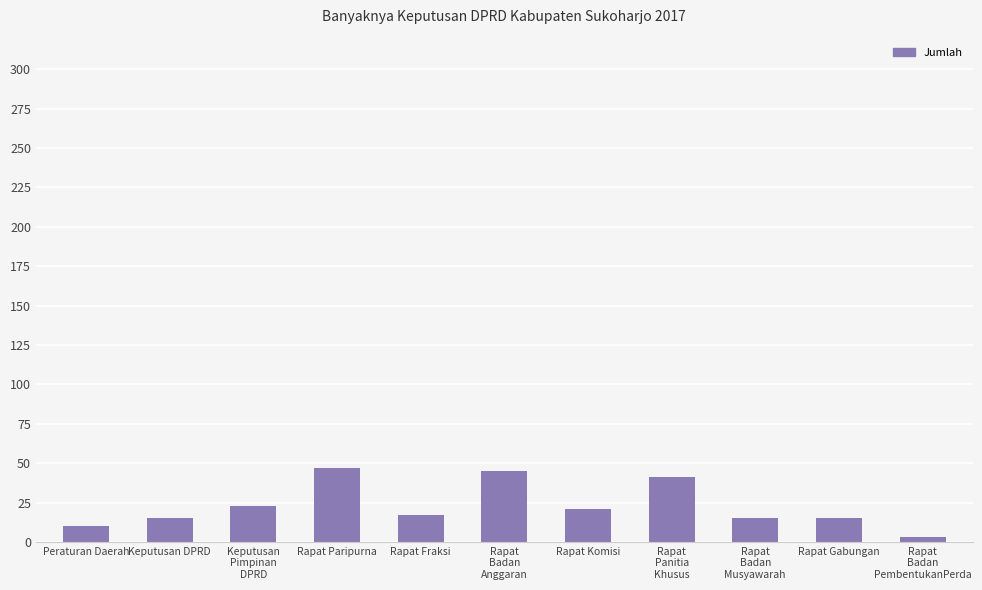

Between Rapat Paripurna and Rapat
Badan
Musyawarah, which is larger?

Rapat Paripurna